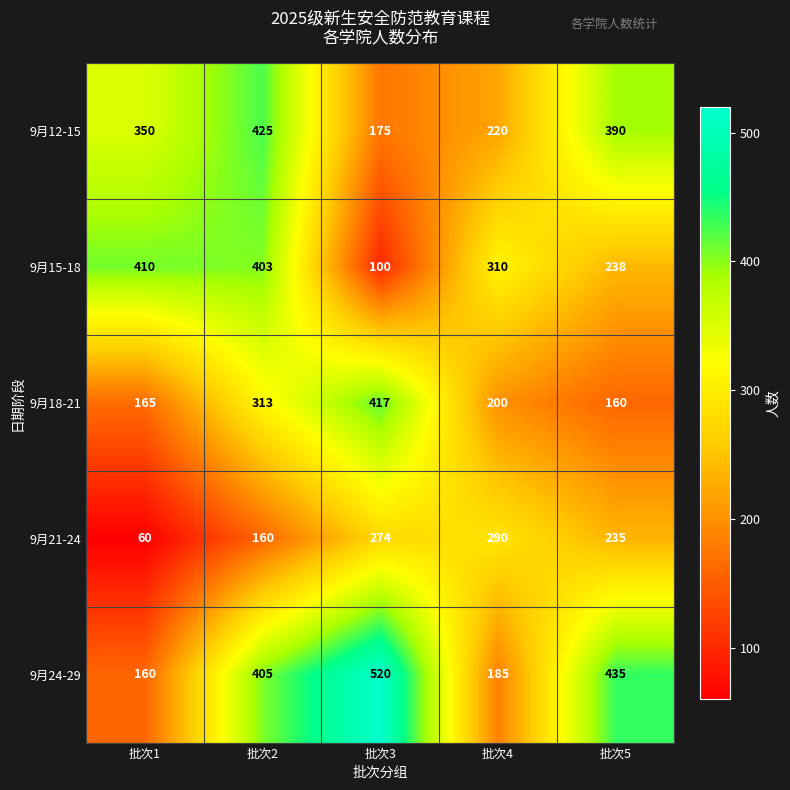

How many values in the 9月18-21 series are below 200?

2